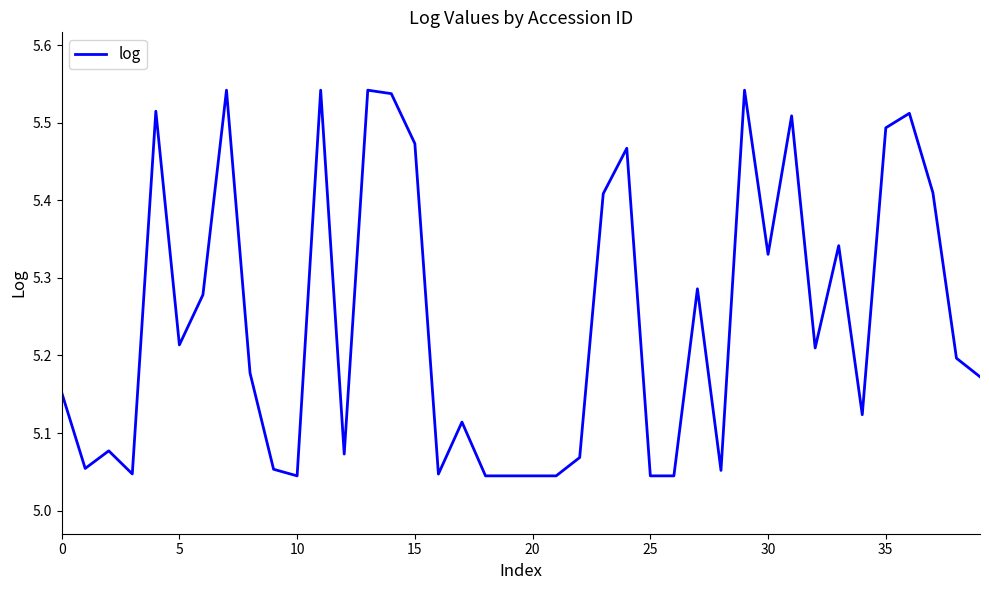

What is the difference between the maximum and minimum values?

0.5